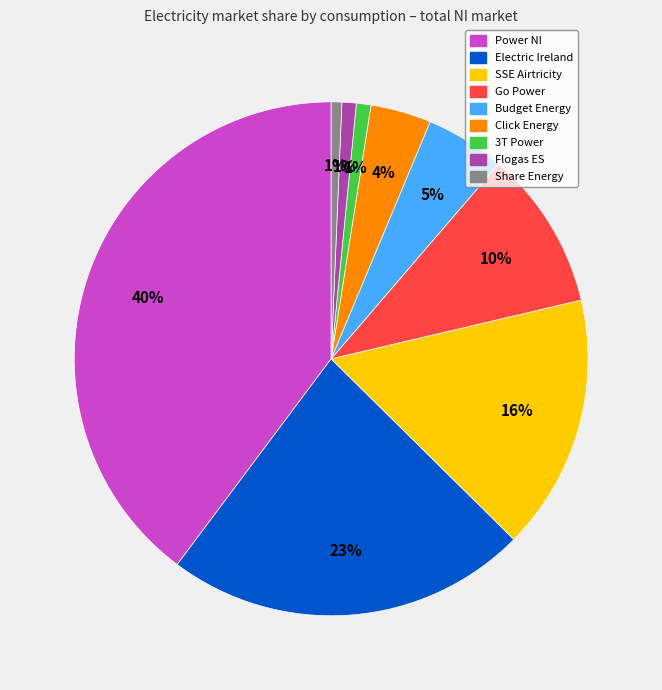

To the nearest percent, what is the combined percentage of Power NI and 3T Power?

41%